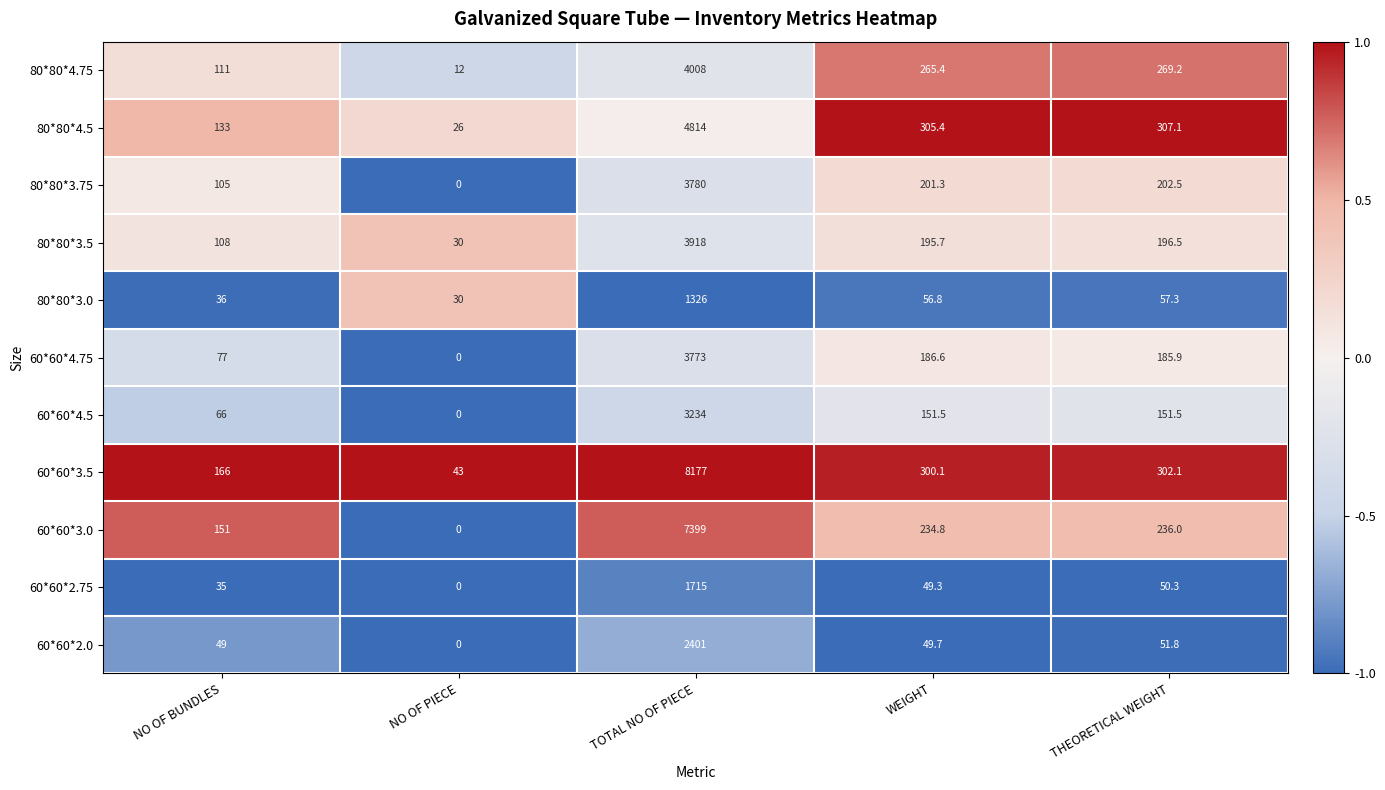

The value of 60*60*3.0 at TOTAL NO OF PIECE is 7399.0. True or false?

True